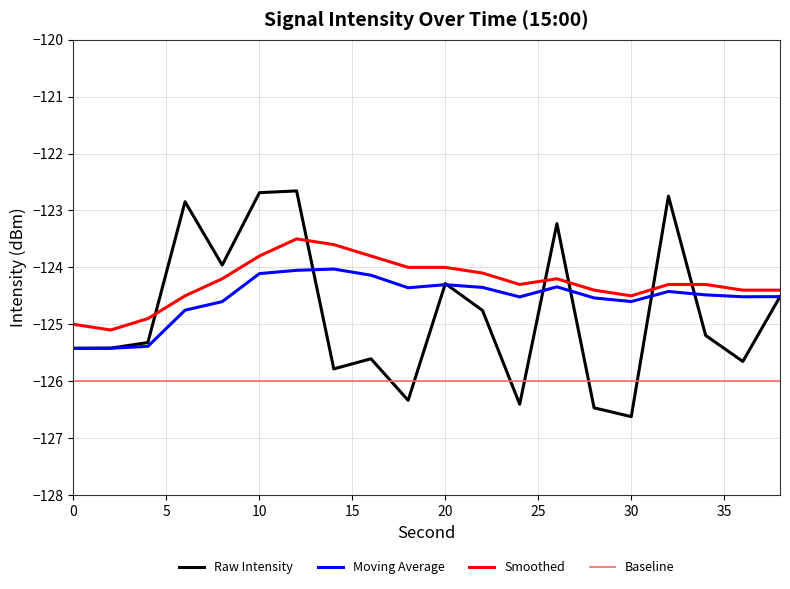

What is the maximum value shown in the chart?

-122.7